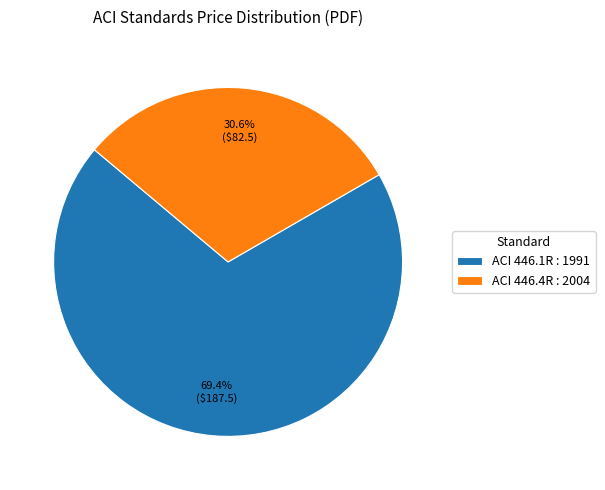

To the nearest percent, what is the average slice percentage?

50%